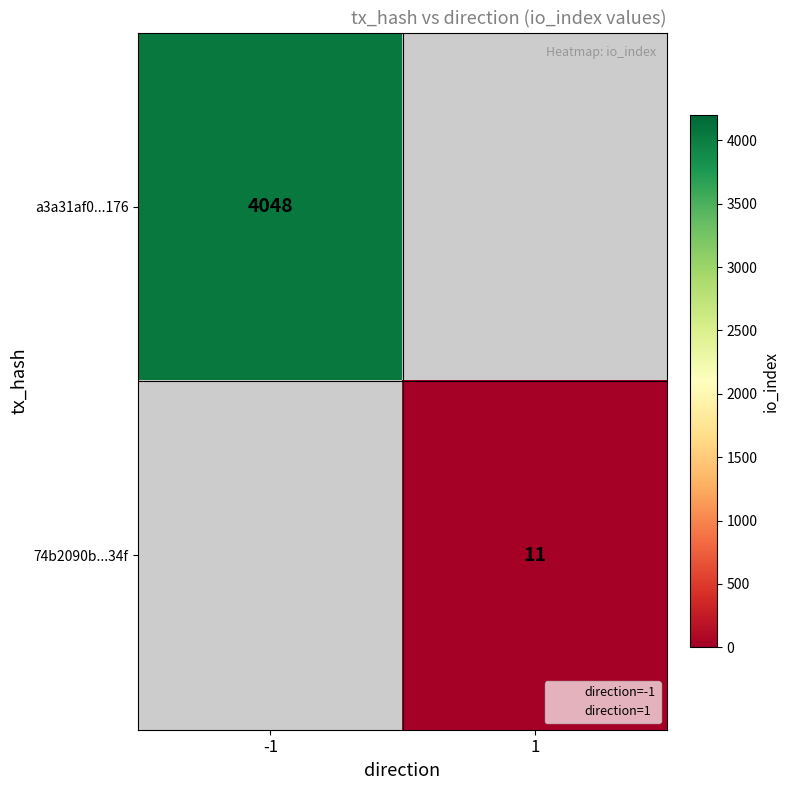

What is the maximum value shown in the chart?

4048.0